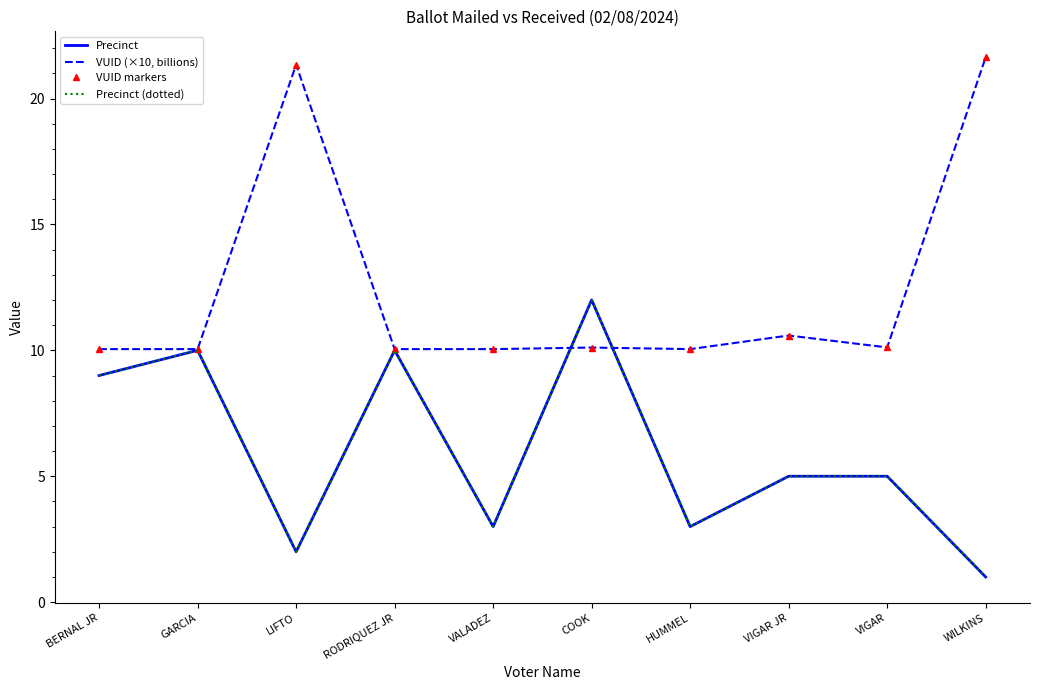

Where is Precinct (dotted) nearest to the value 6?

VIGAR JR